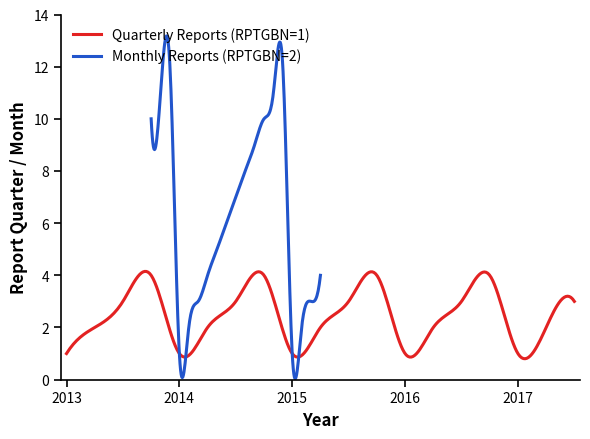

List the series in order of their overall mean, highest first.

Monthly Reports (RPTGBN=2), Quarterly Reports (RPTGBN=1)